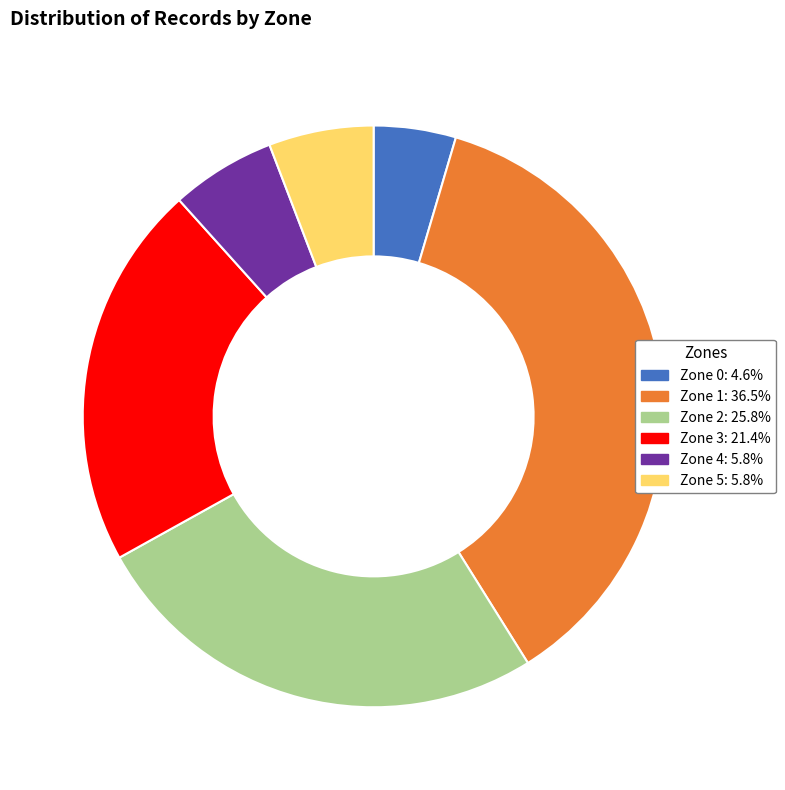

Is Zone 4 the majority of the pie?

No